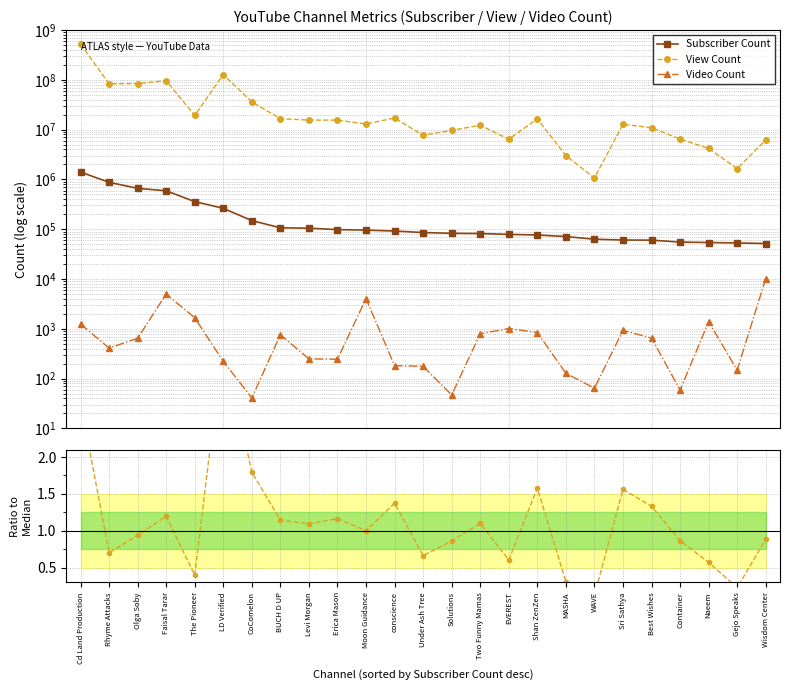

What position from the right is Best Wishes?

5